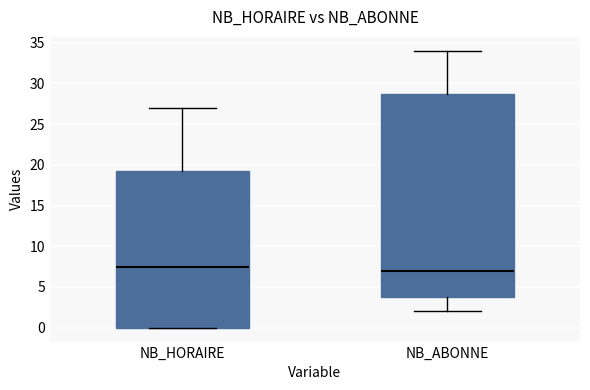

Reading left to right, transcribe this box plot: for each box, give where its median line is, the range the box spans, and where its two whiskers end, as read against the y-axis. The values are not printed on the chart, so give them approximately, as read against the axis.

NB_HORAIRE: median 7.5, box 0.0 to 19.5, whiskers 0.0 to 27.0
NB_ABONNE: median 7.0, box 4.0 to 29.0, whiskers 2.0 to 34.0